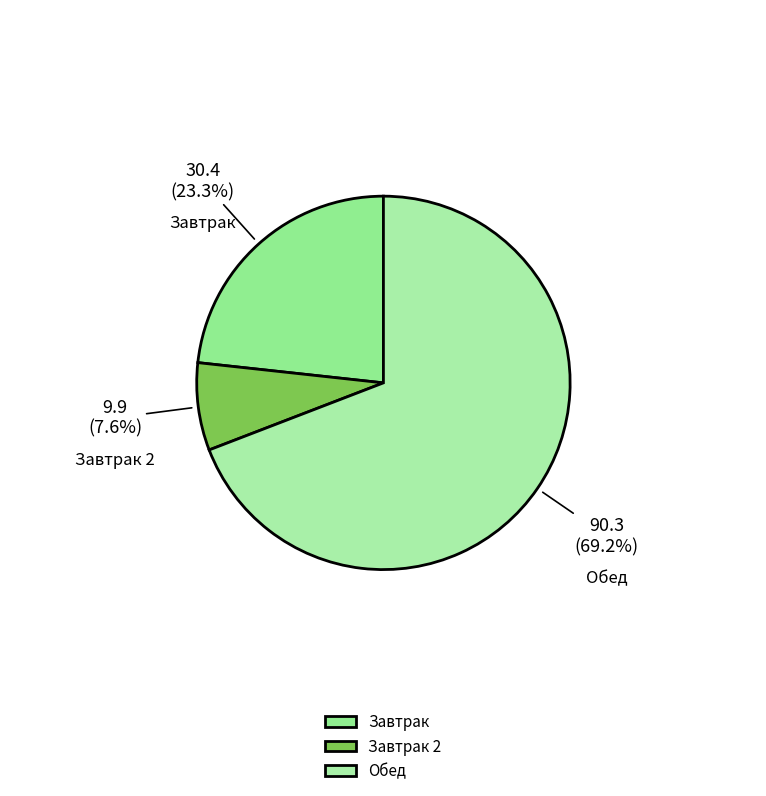

Which slice is the smallest?

Завтрак 2